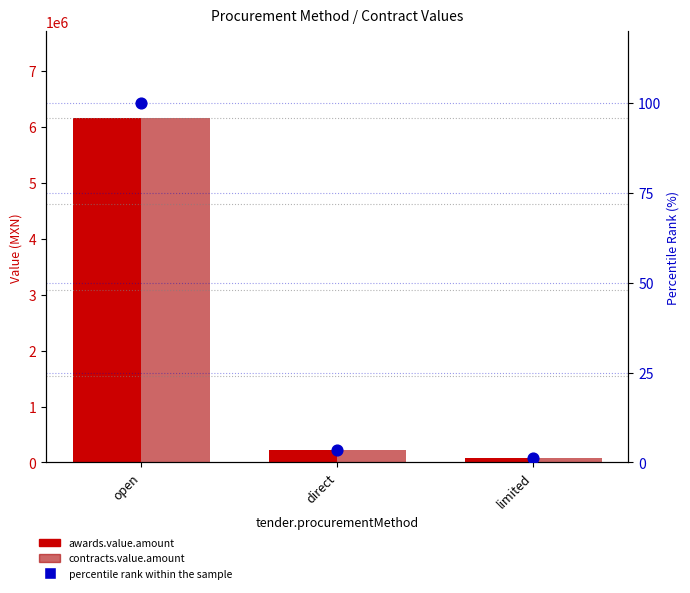

At which category is the sum across all series the highest?

open